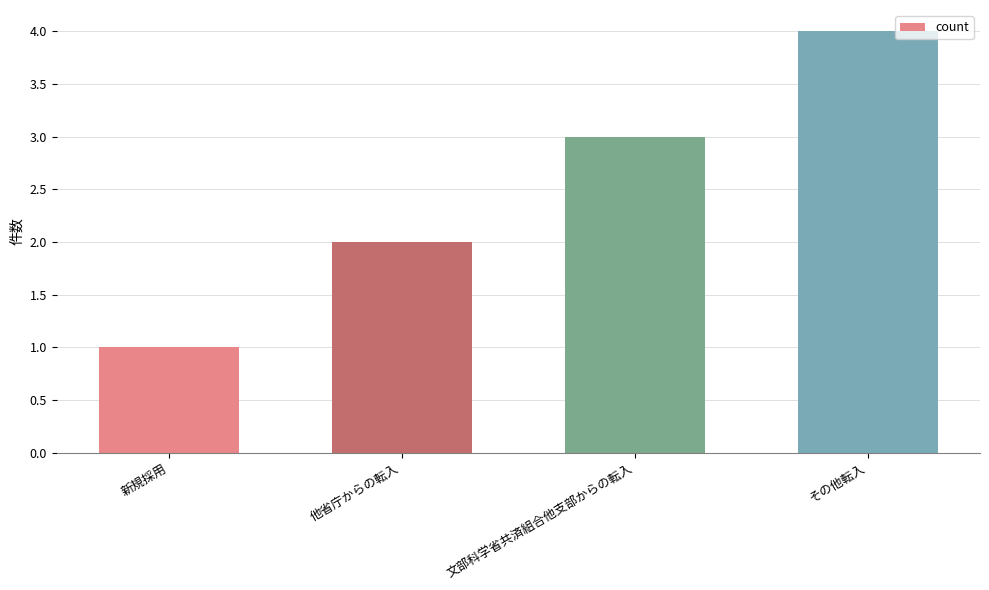

Rank the categories by value from highest to lowest.

その他転入, 文部科学省共済組合他支部からの転入, 他省庁からの転入, 新規採用